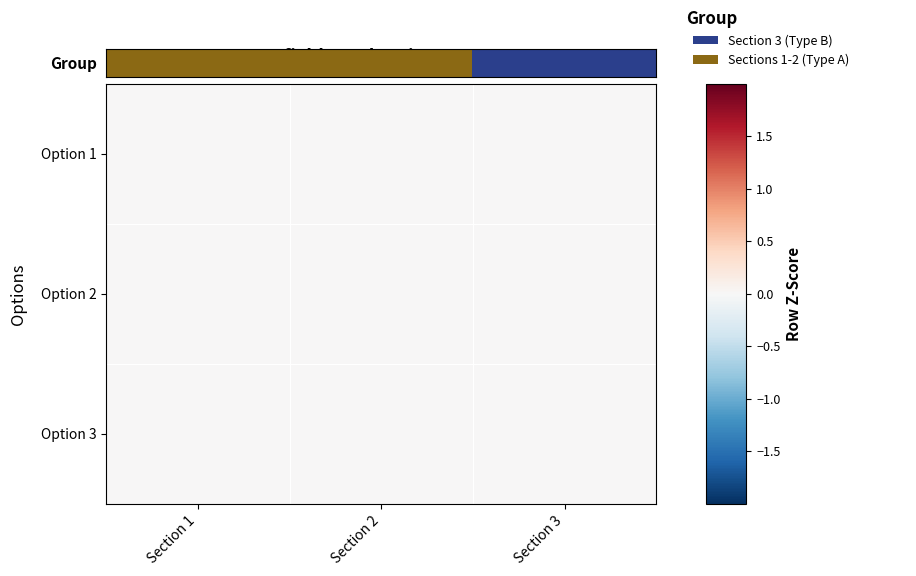

What is the difference between the maximum and minimum values in the Group series?

2